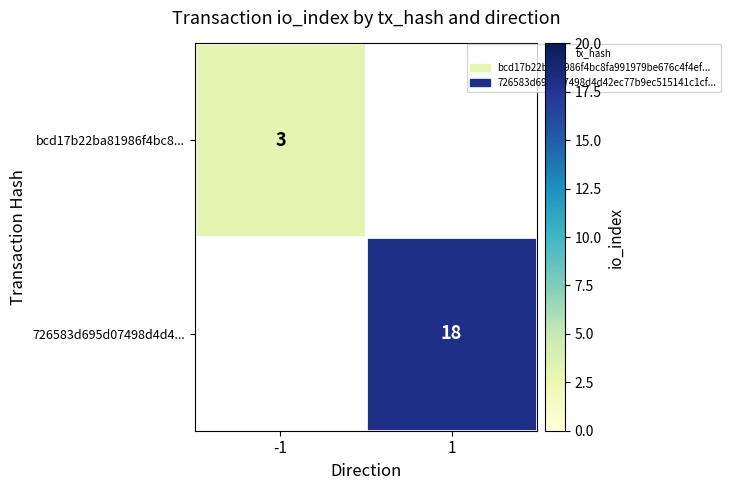

Count the number of categories in the chart.

2